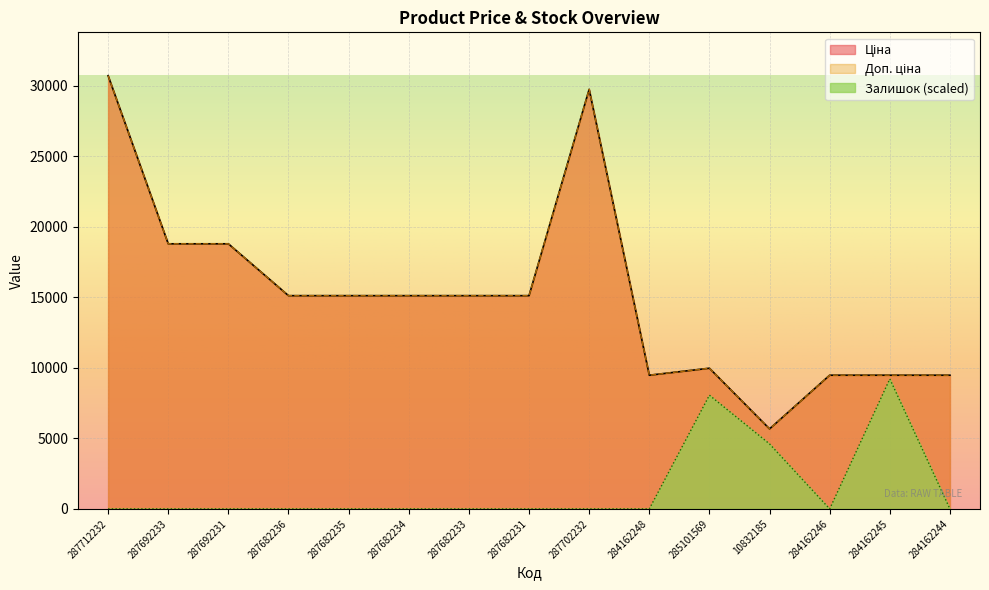

Does the chart display data point markers on the line(s)?

No